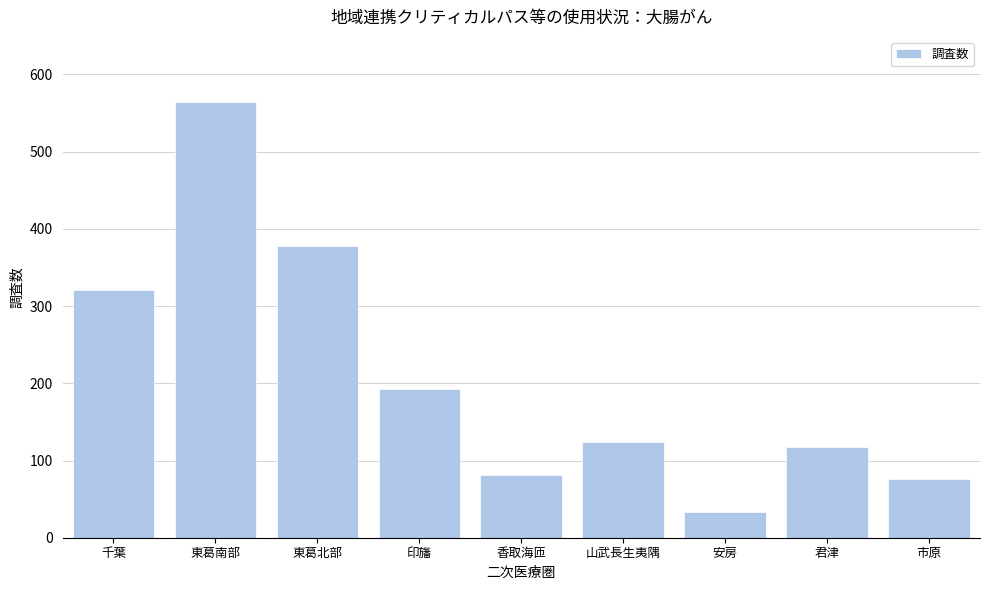

Reading left to right, extract all data points from this chart.

千葉=321	東葛南部=564	東葛北部=378	印旛=192	香取海匝=81	山武長生夷隅=124	安房=33	君津=117	市原=76